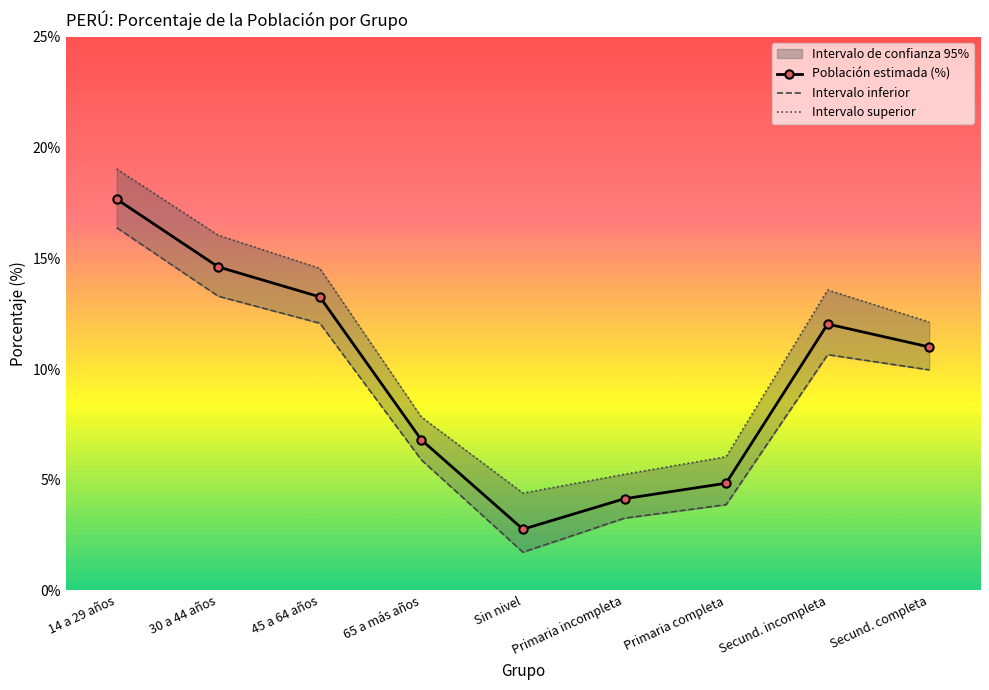

What value does the Intervalo superior series have at 45 a 64 años?

14.5